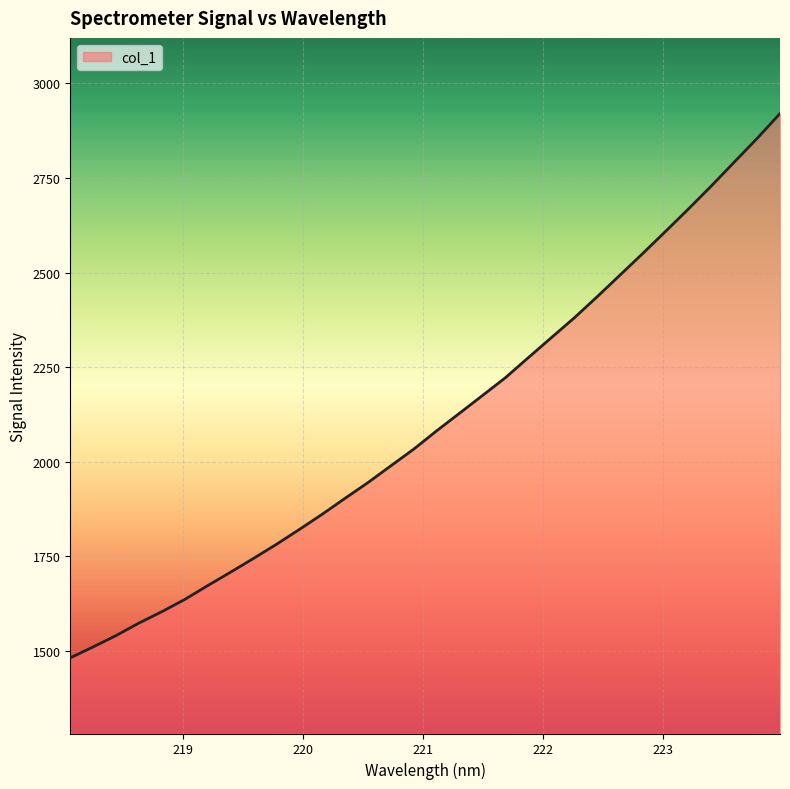

Does the chart display data point markers on the line(s)?

No